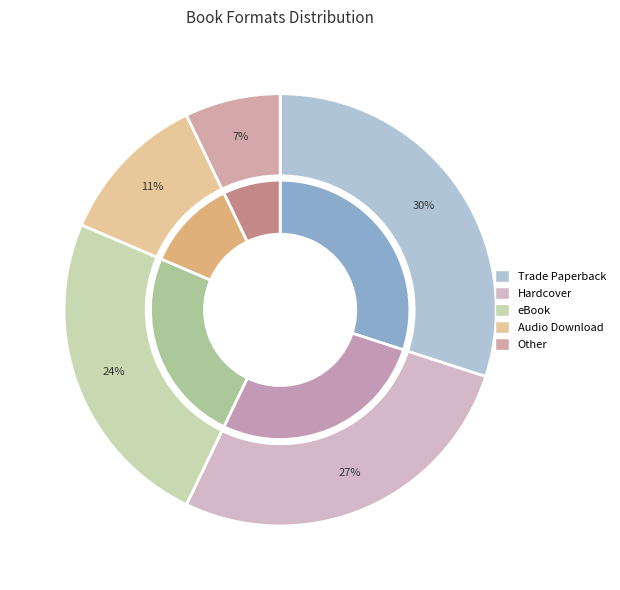

What percentage do eBook and Audio Download together represent?

35.7%